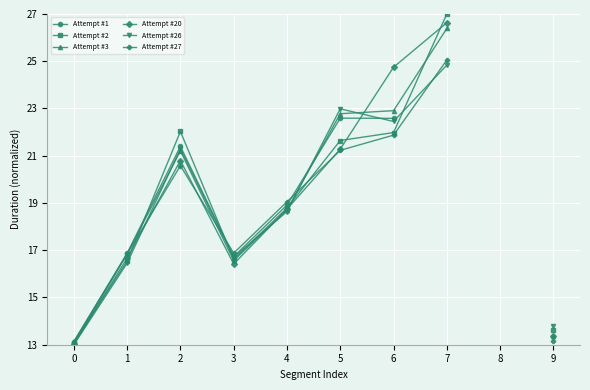

List the series in order of their peak value, lowest first.

Attempt #1, Attempt #26, Attempt #27, Attempt #3, Attempt #20, Attempt #2